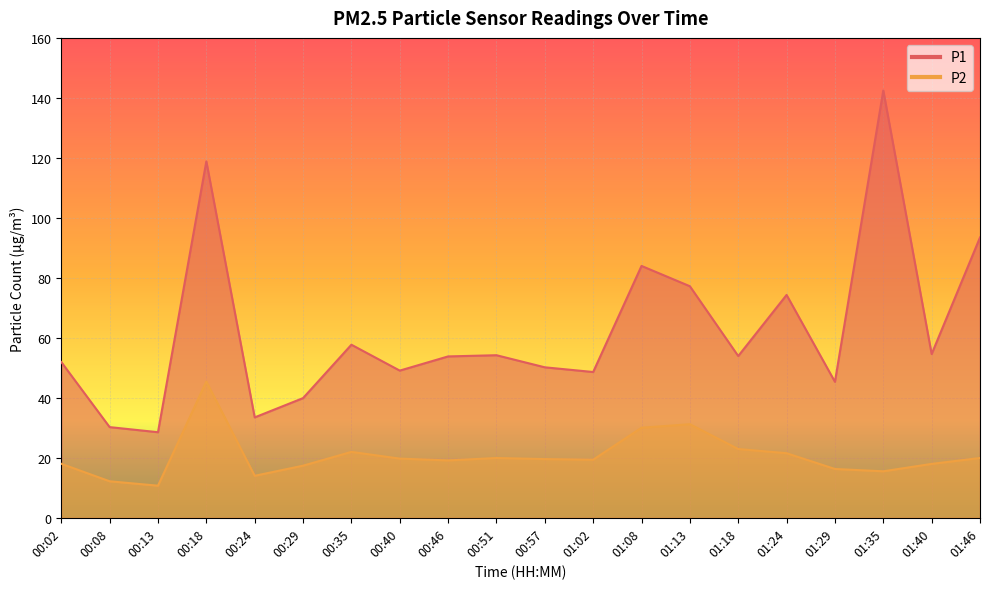

What is the difference between the P2 values at 01:35 and 00:57?

4.1